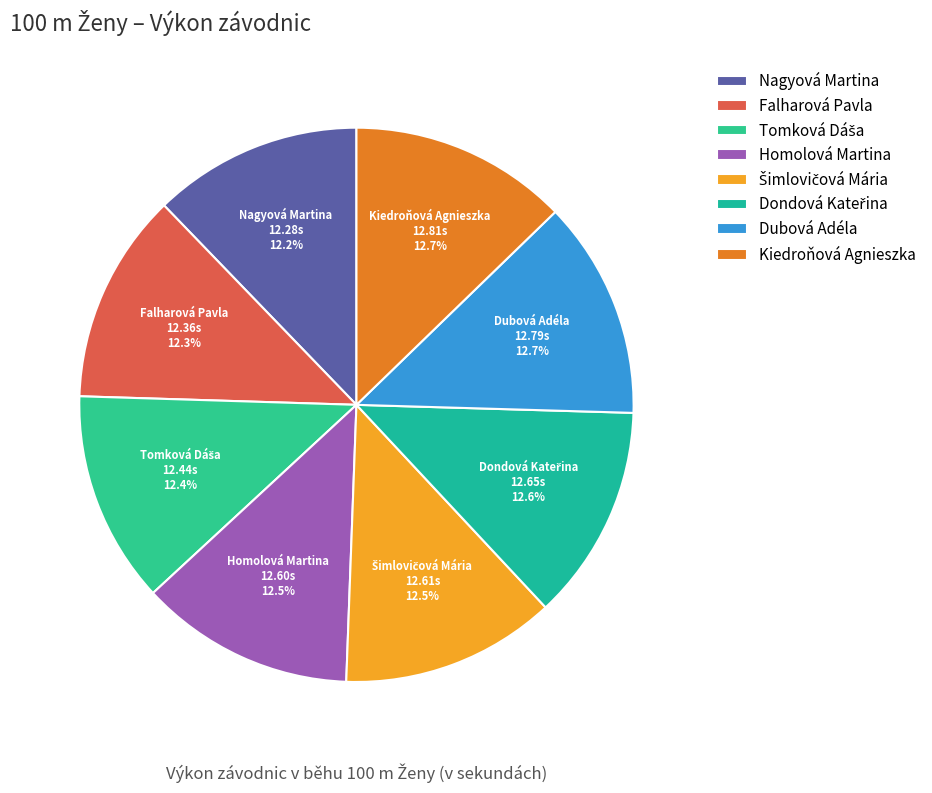

Is Homolová Martina the majority of the pie?

No